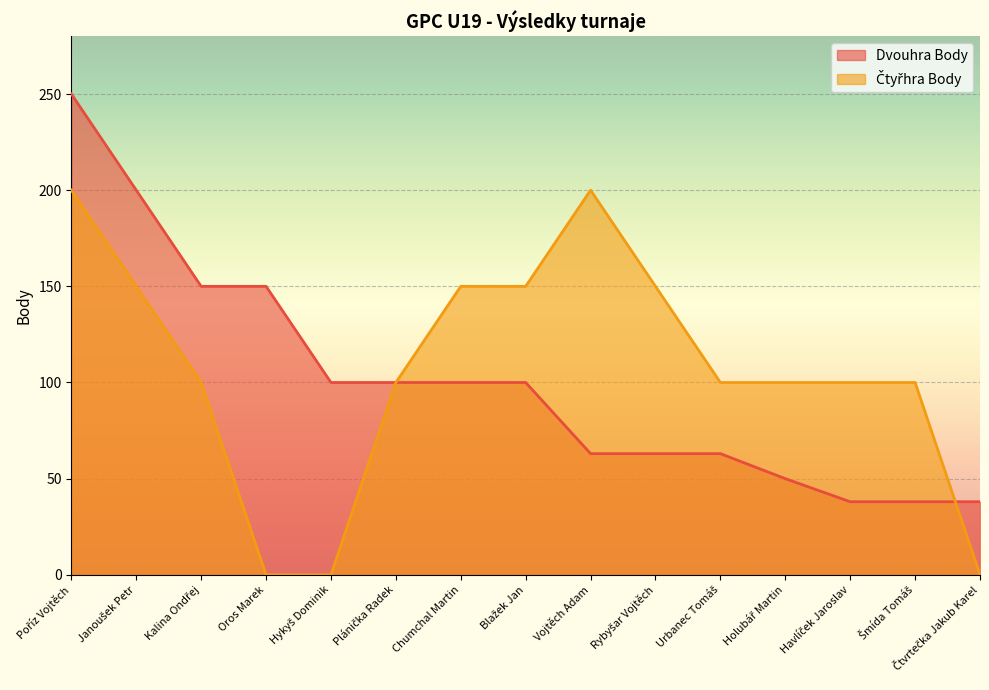

How many categories are shown in the chart?

15